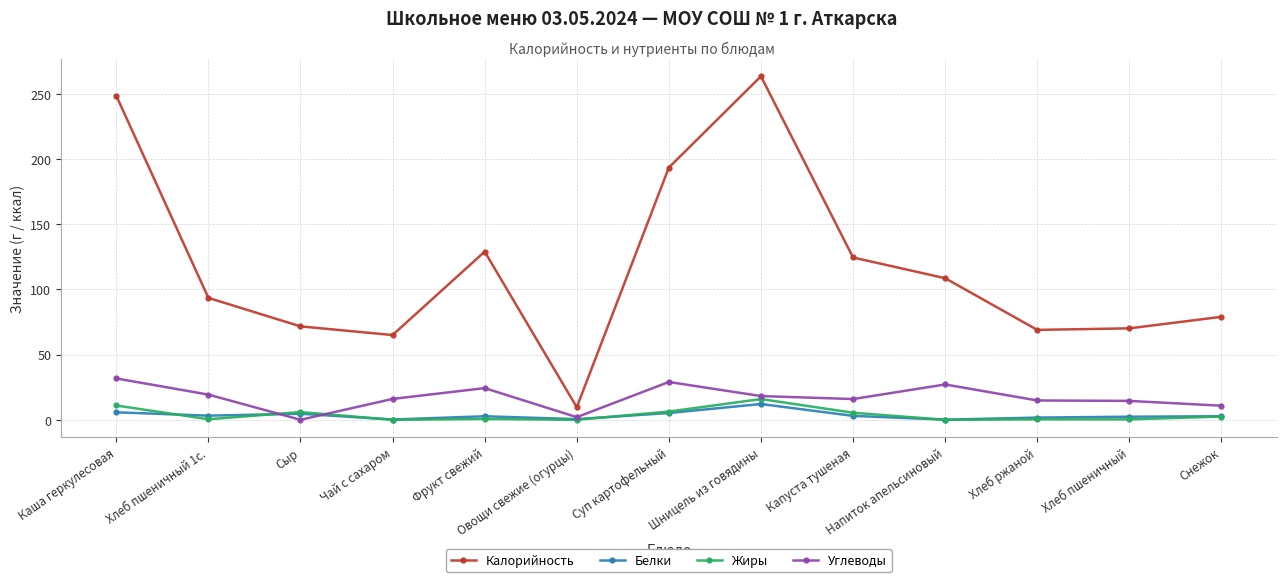

True or false: Жиры and Калорийность intersect in this chart.

False